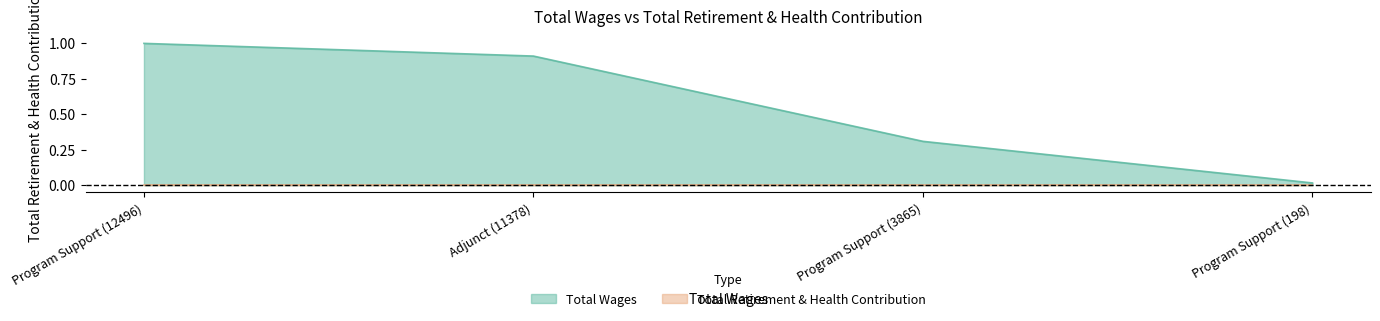

Between Program Support (3865) and Program Support (12496), which is larger?

Program Support (12496)